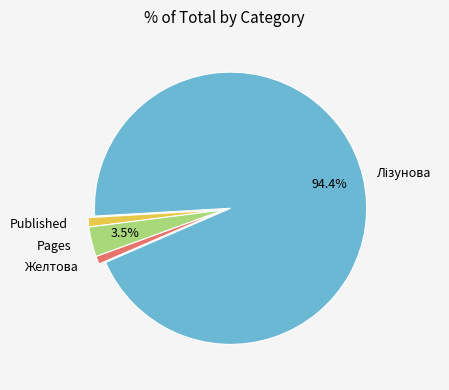

Is there any slice that represents more than half of the pie?

Yes